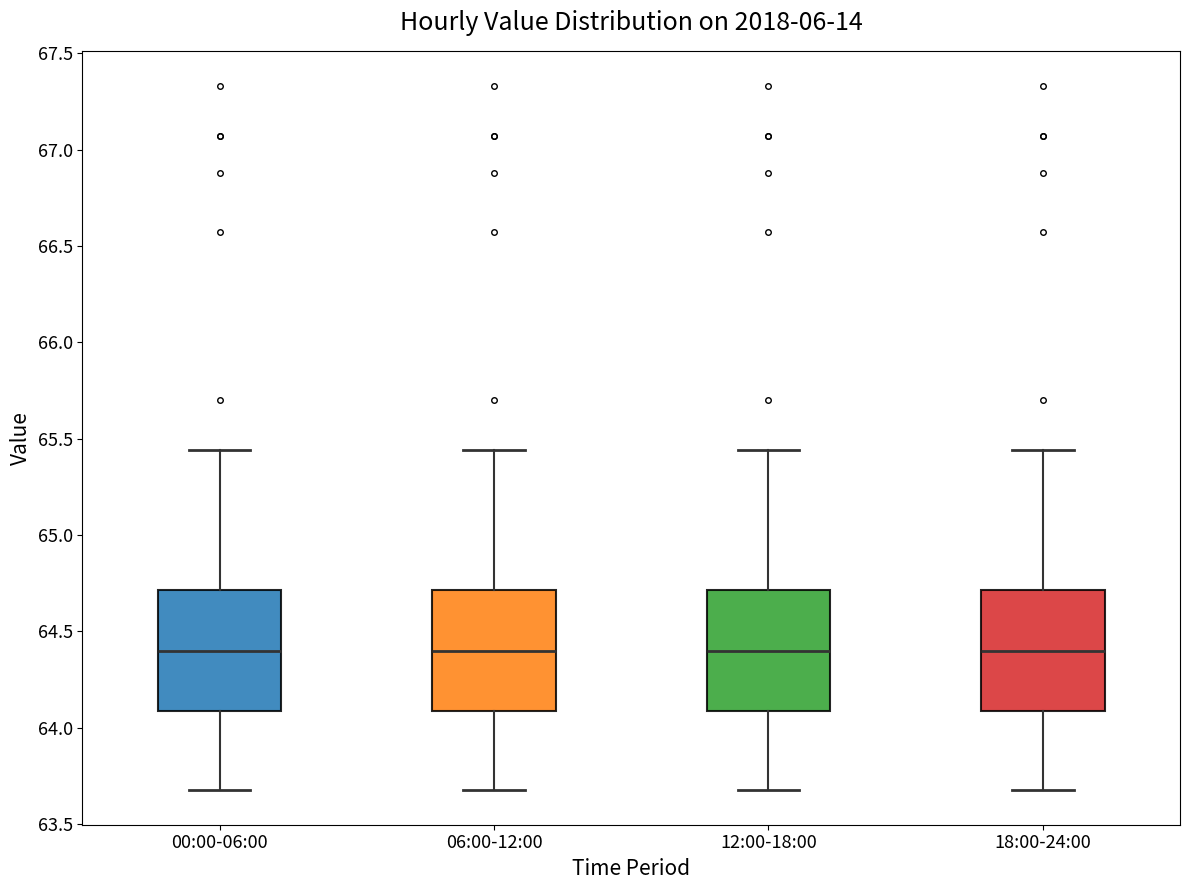

Reading left to right, transcribe this box plot: for each box, give where its median line is, the range the box spans, and where its two whiskers end, as read against the y-axis. The values are not printed on the chart, so give them approximately, as read against the axis.

00:00-06:00: median 64.40, box 64.10 to 64.70, whiskers 63.70 to 65.45
06:00-12:00: median 64.40, box 64.10 to 64.70, whiskers 63.70 to 65.45
12:00-18:00: median 64.40, box 64.10 to 64.70, whiskers 63.70 to 65.45
18:00-24:00: median 64.40, box 64.10 to 64.70, whiskers 63.70 to 65.45